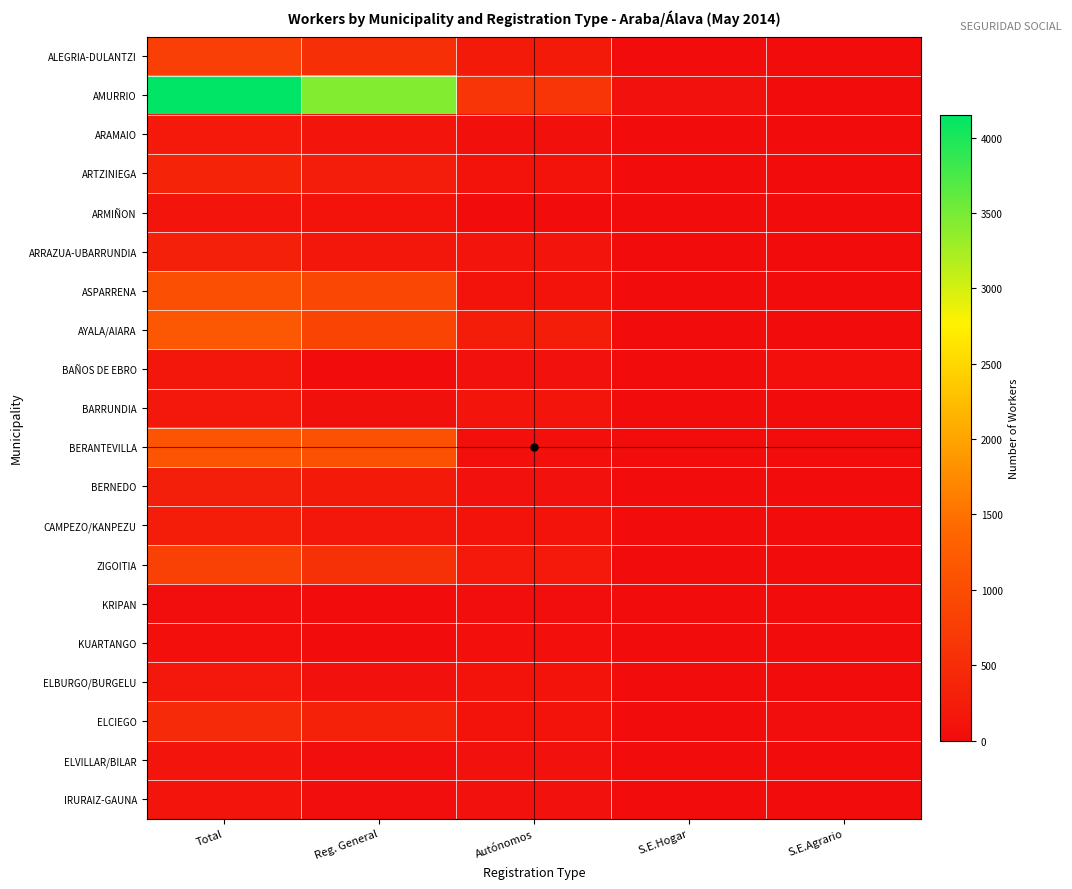

Which series has the widest spread of values?

AMURRIO